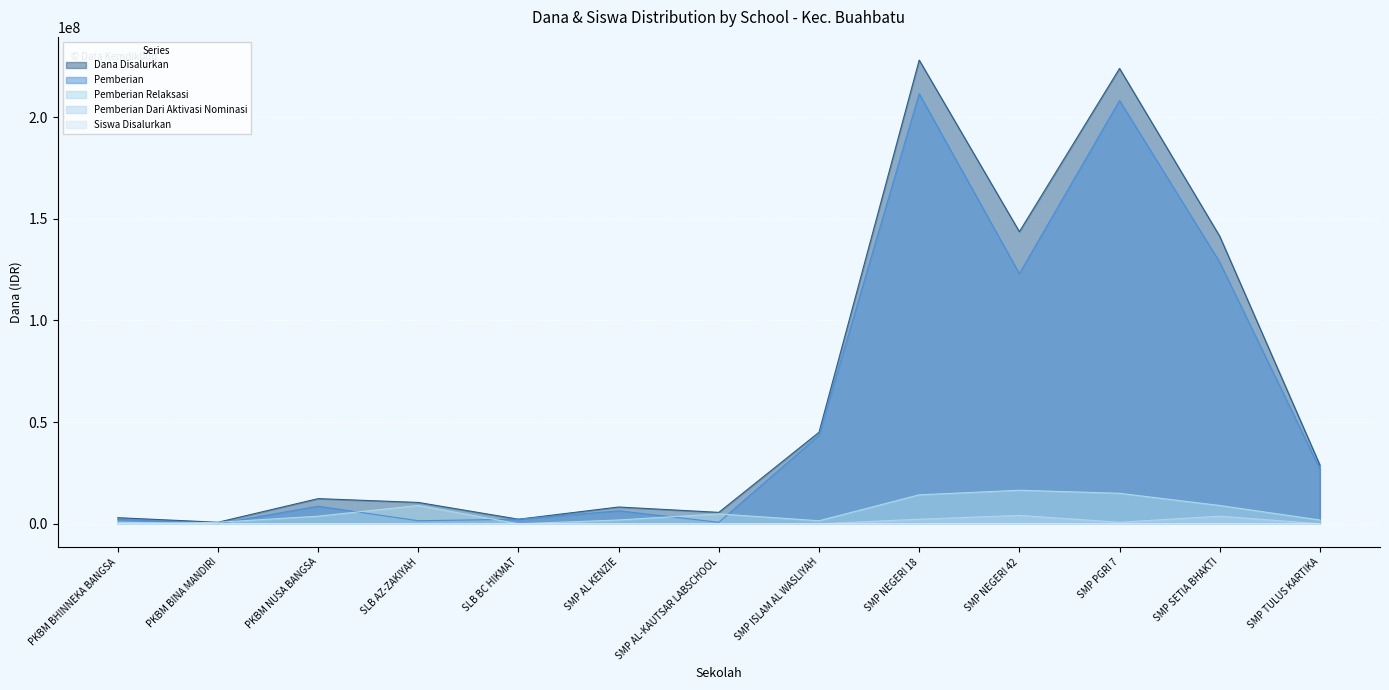

How many values in the Siswa Disalurkan series exceed 19?

6